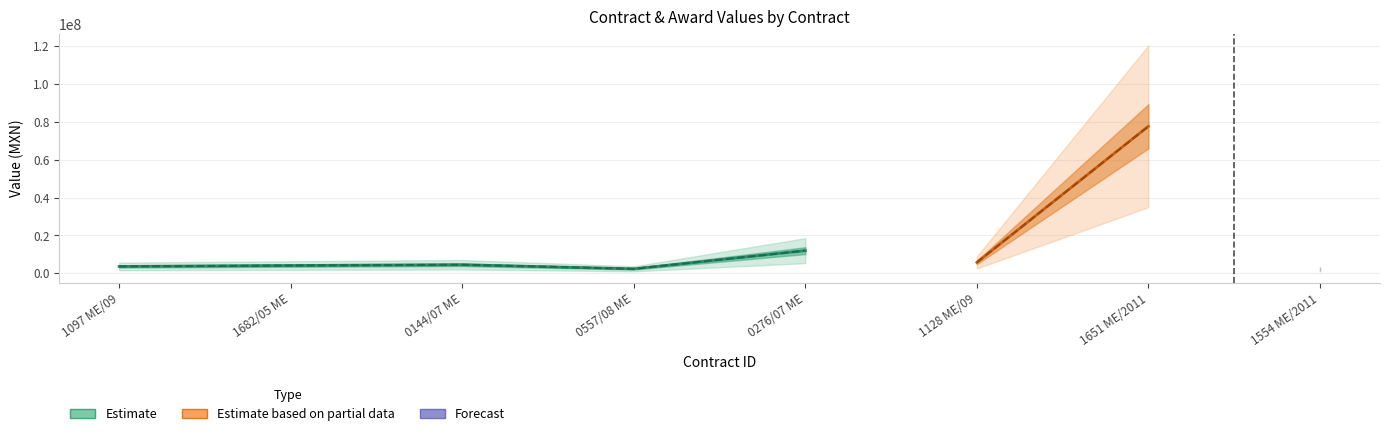

Is it true that awards.value.amount equals 5485141 at 0276/07 ME?

False